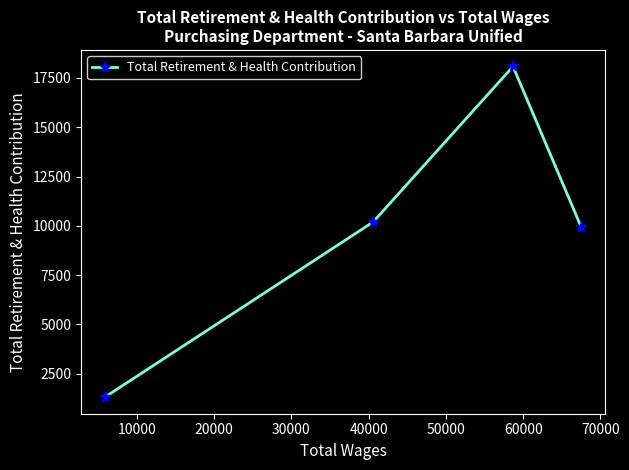

What is the greatest value displayed?

18081